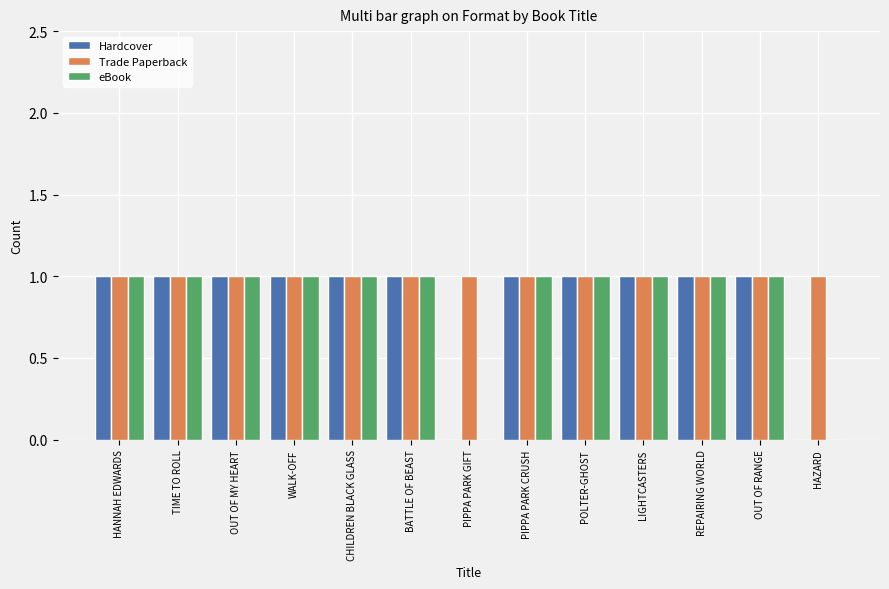

Is it true that Hardcover equals 1 at CHILDREN BLACK GLASS?

True